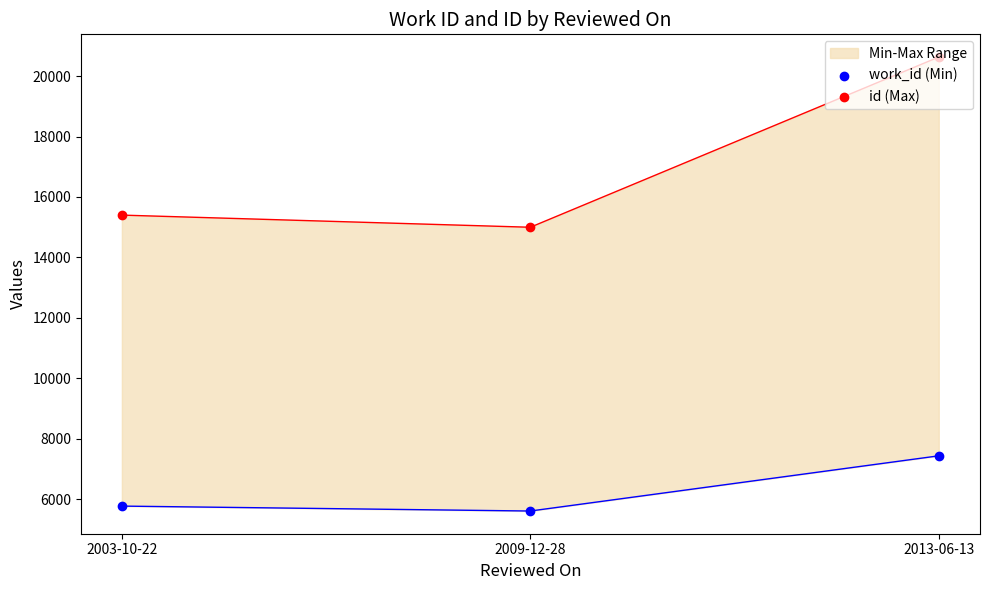

At how many categories does at least one series exceed 15010?

2